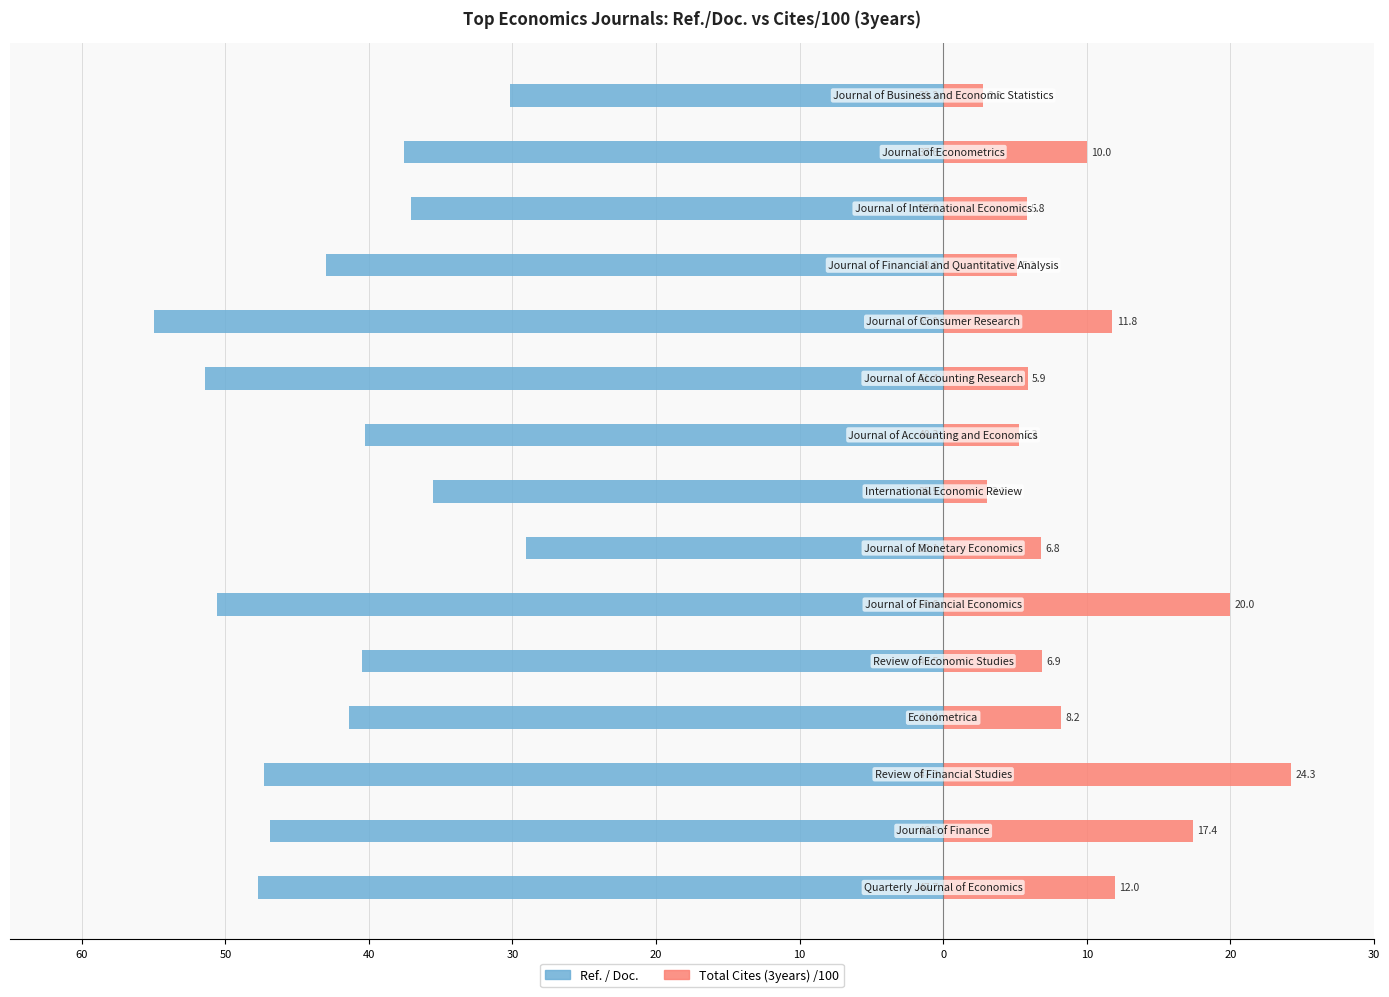

Which has a higher value, 60 or 30?

30